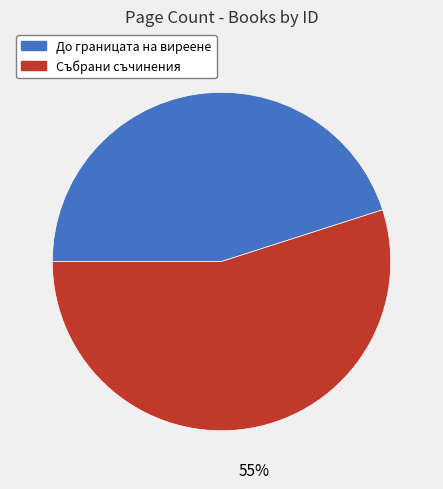

True or false: Събрани съчинения accounts for 55% of the total.

True